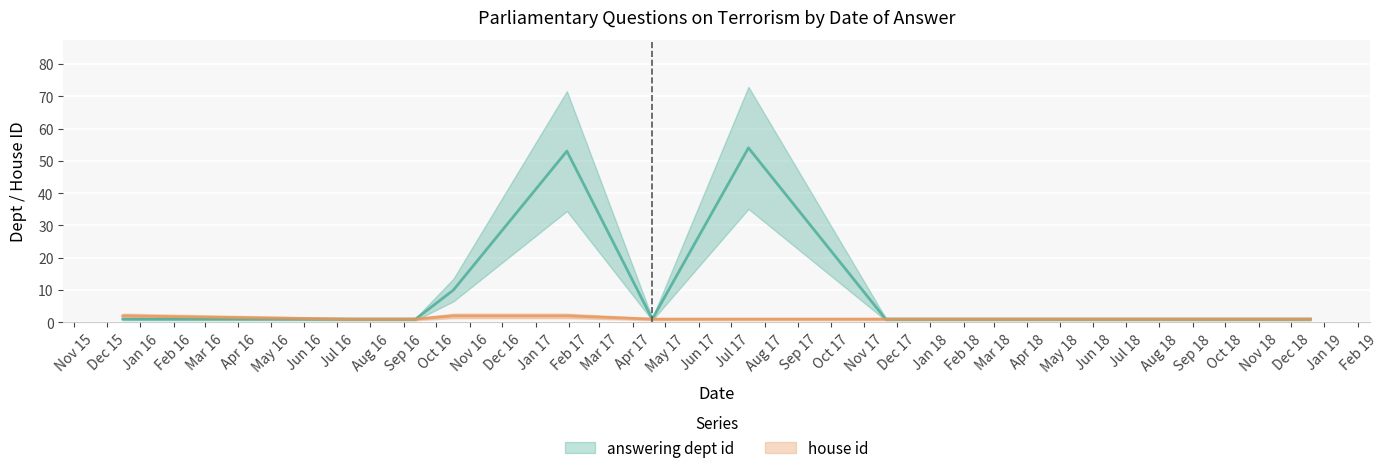

True or false: answering dept id has more than 1 interior local peaks.

True